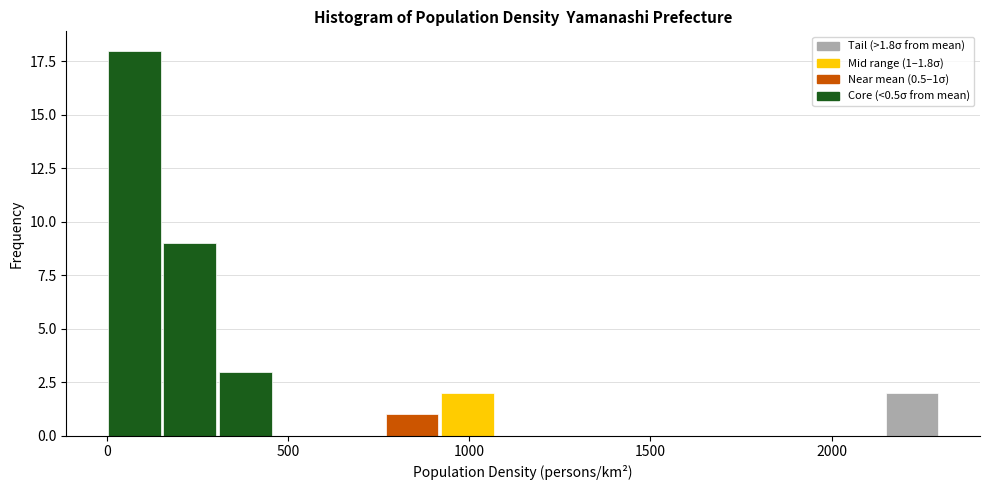

Read against the x-axis, roughly where is the centre of the tallest bar?

100